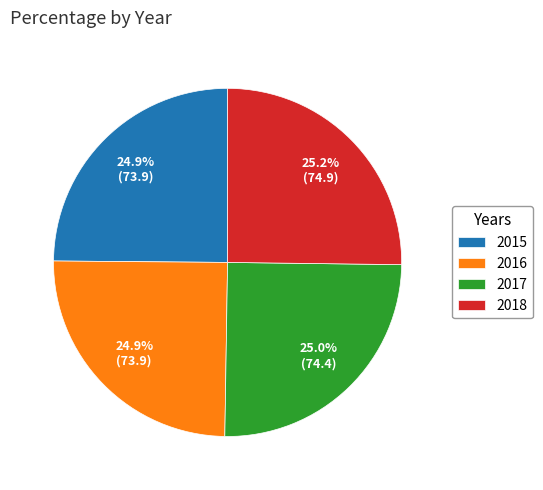

Does any single category account for the majority?

No